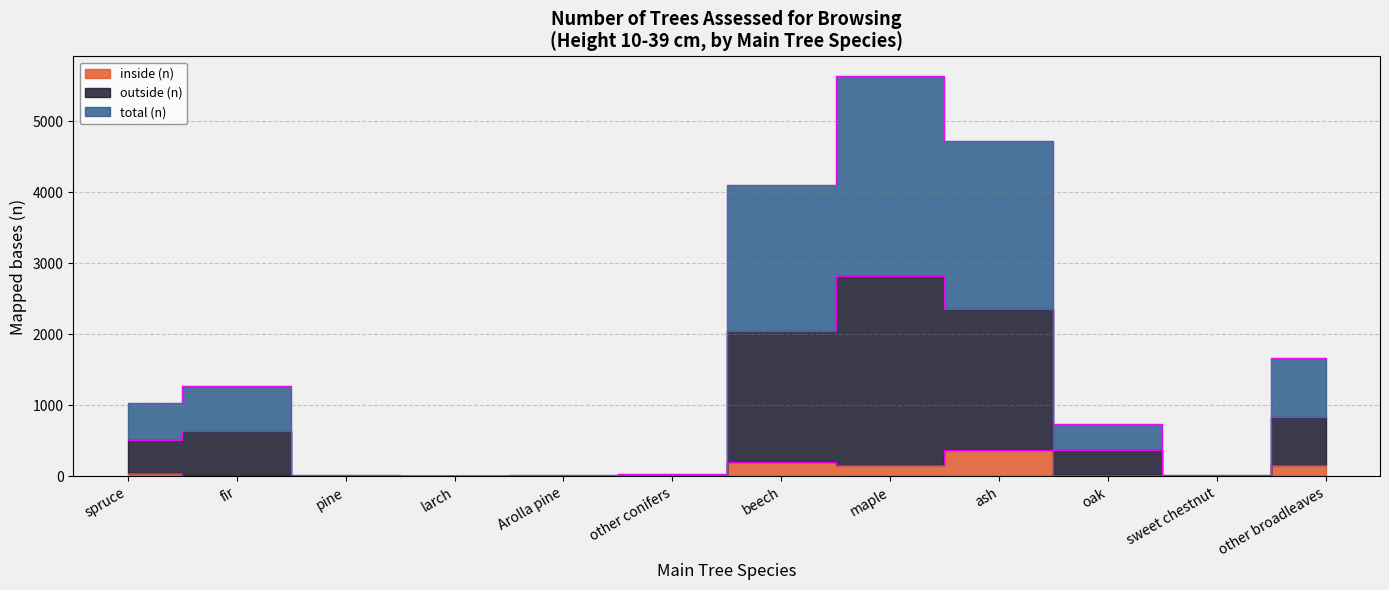

Rank the series by their maximum value, from highest to lowest.

total (n), outside (n), inside (n)